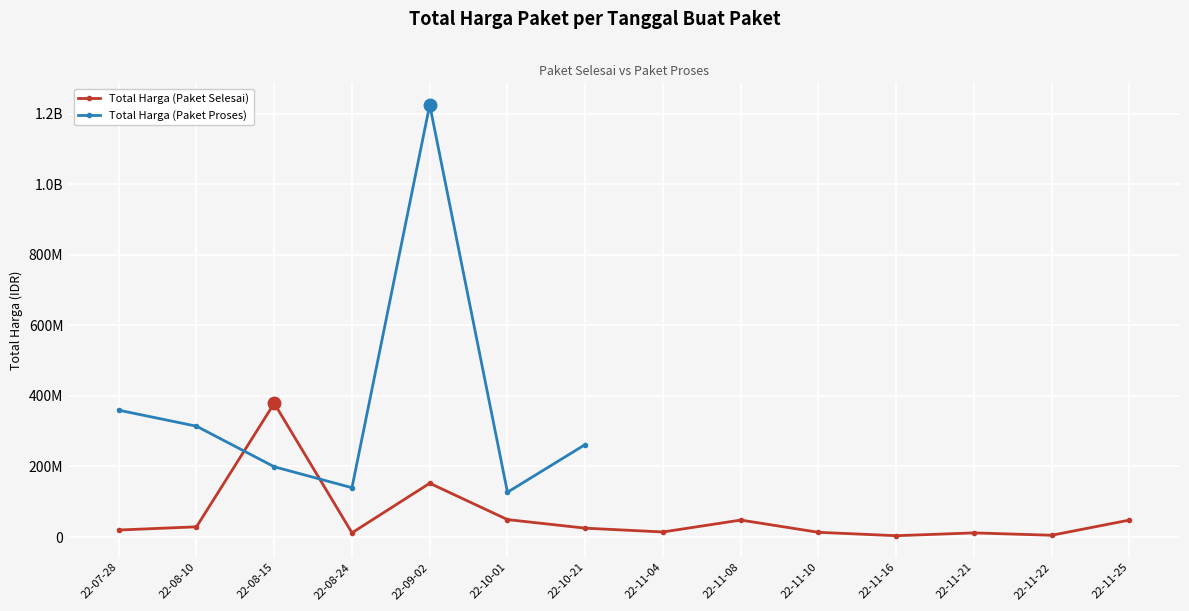

What is the spread (max minus min) of values at 22-08-10?

285121780.0